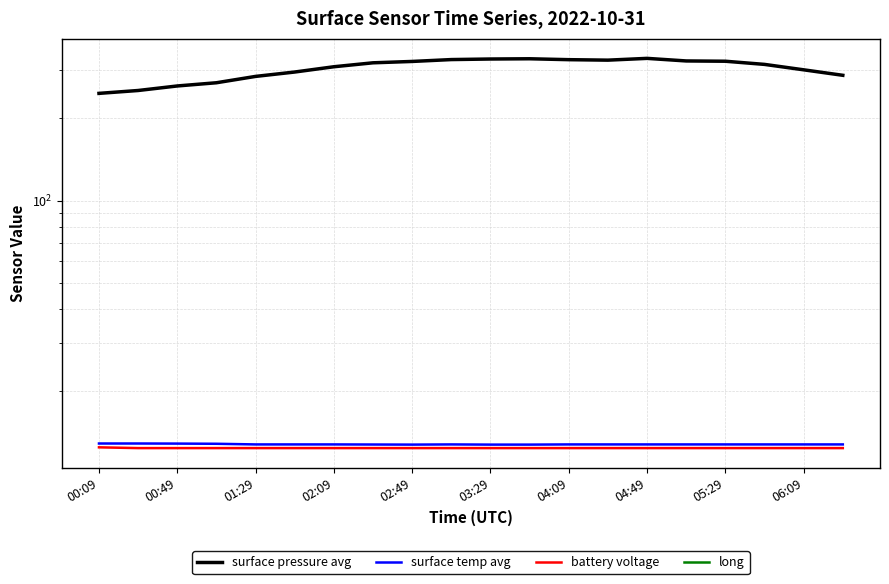

The value of long at 19 is -54.1. True or false?

True